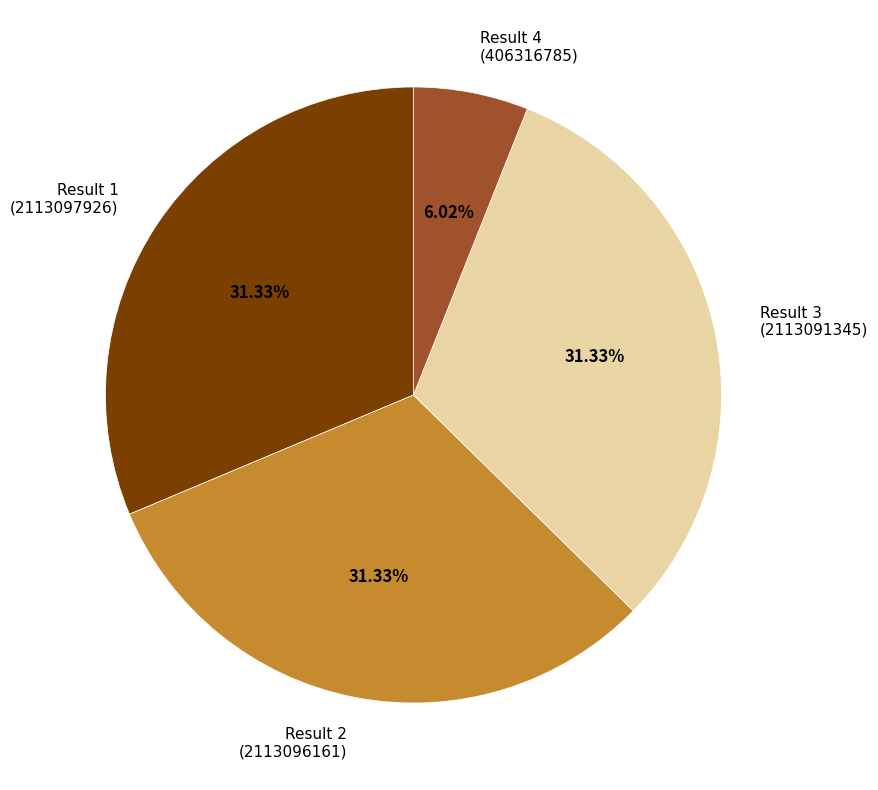

Is there any slice that represents more than half of the pie?

No